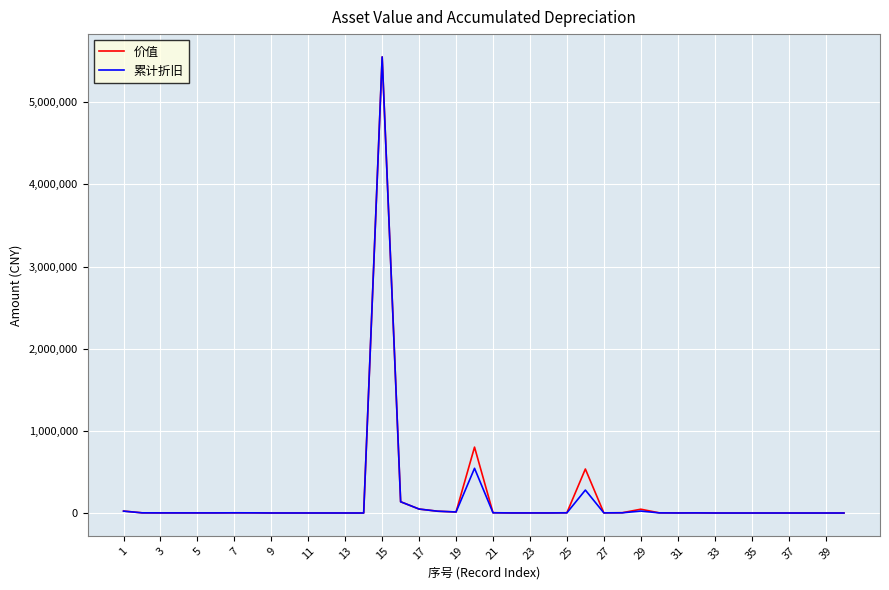

What is the average value of the 累计折旧 series?

166800.2